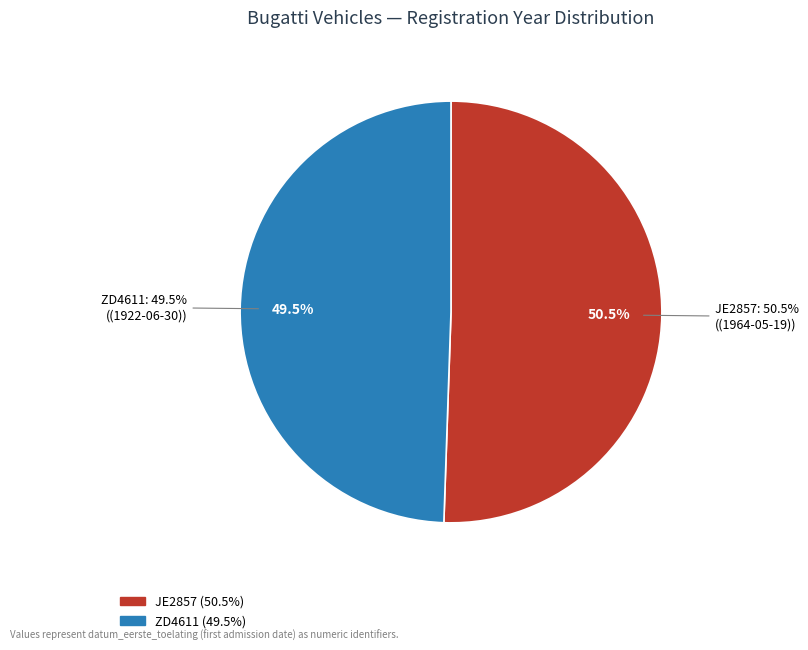

What is the total percentage of ZD4611 and JE2857?

100.0%